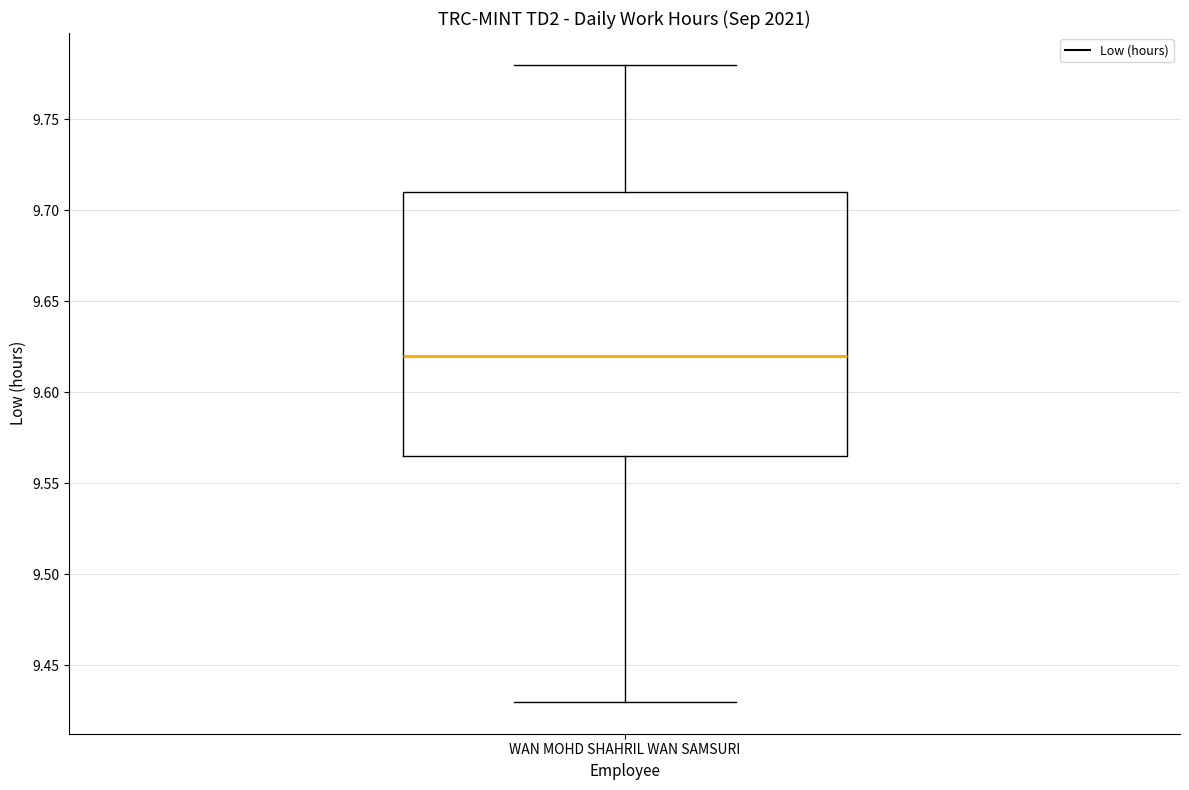

Transcribe this box plot: give where the median line is, the range the box spans, and where the two whiskers end, as read against the y-axis. The values are not printed on the chart, so give them approximately, as read against the axis.

median 9.620, box 9.565 to 9.710, whiskers 9.430 to 9.780